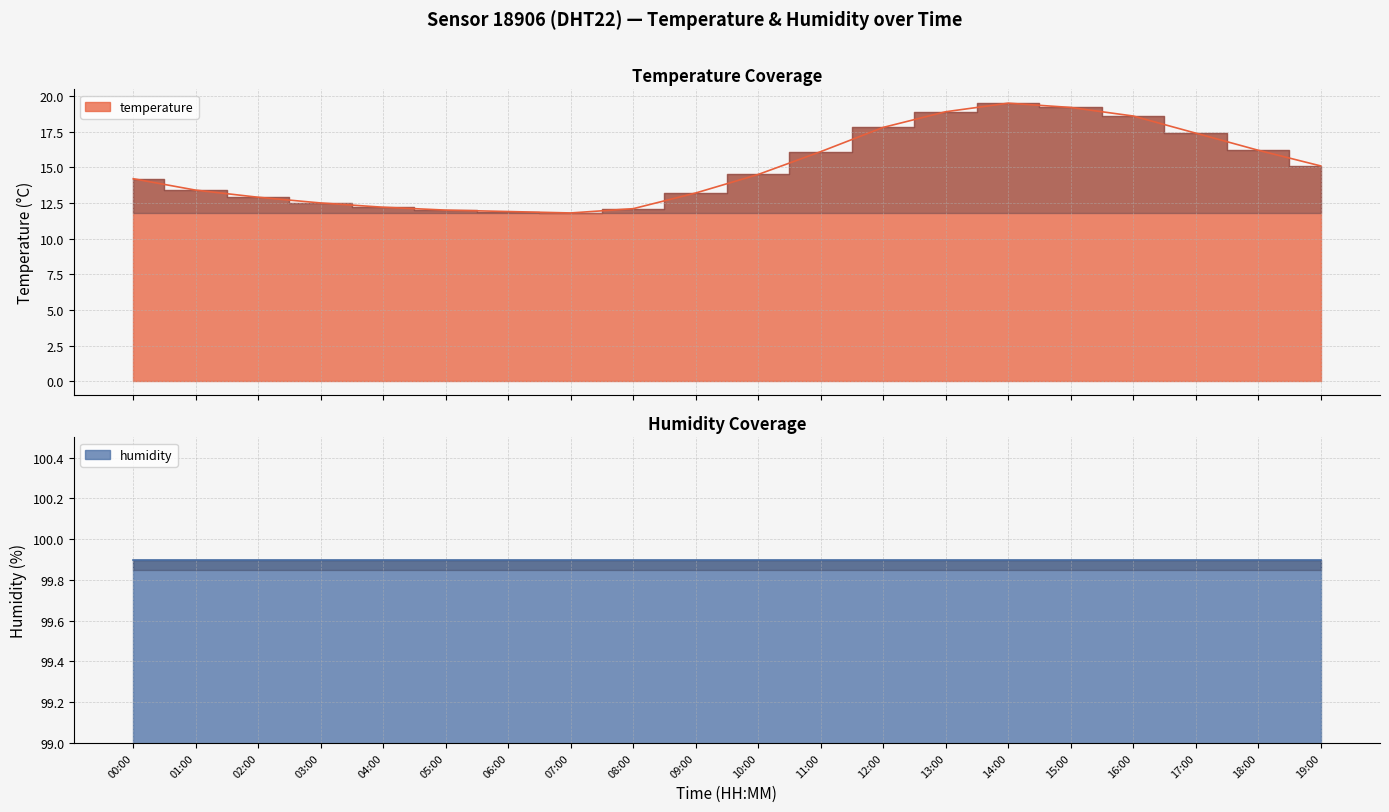

What is the difference between the maximum and second lowest values?

7.6